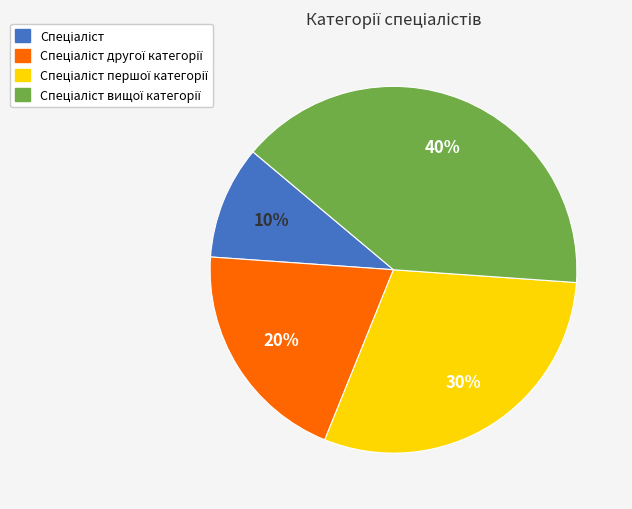

Does any single category account for the majority?

No